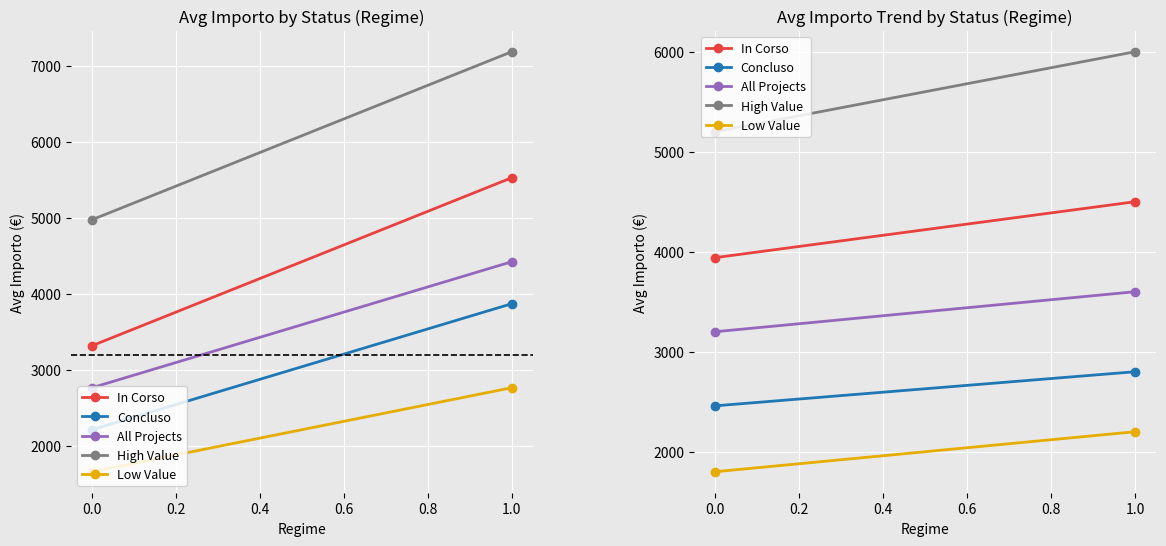

Is the value of In Corso at 0.0 greater than the value of High Value at 0.0?

No